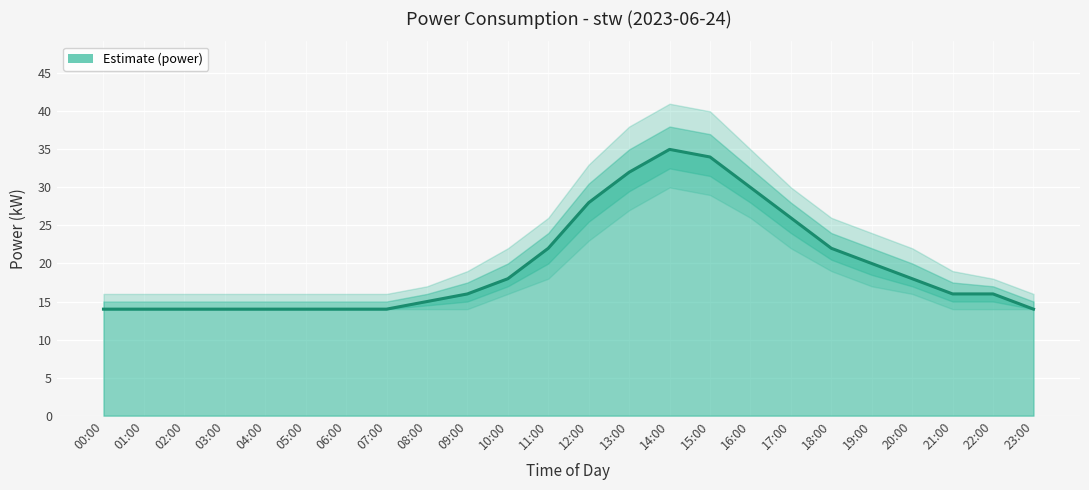

In power_lower, how many points are higher than both neighbors (excluding endpoints)?

1